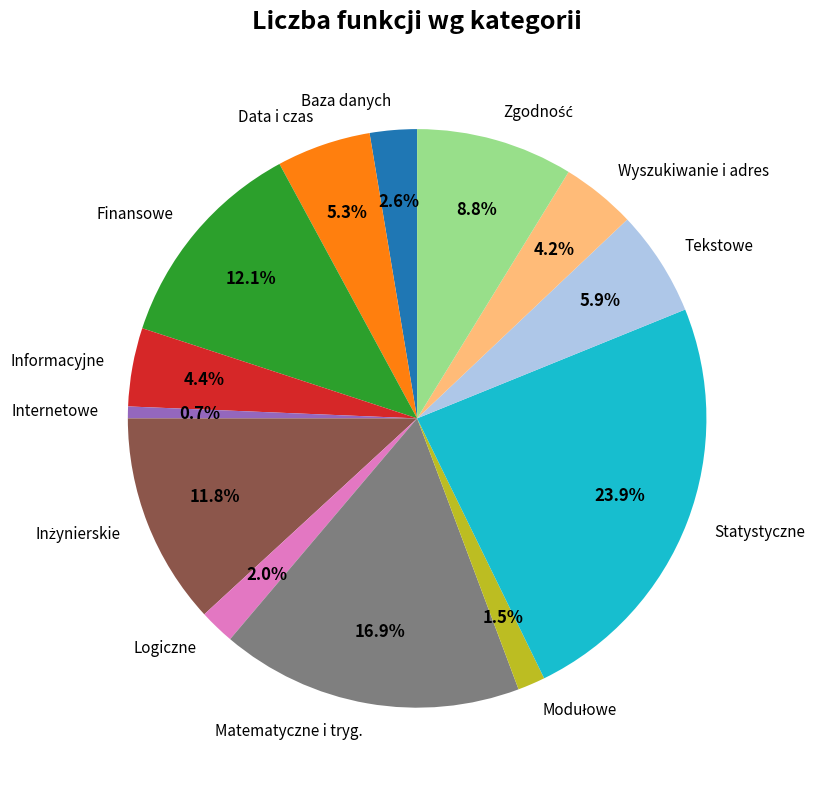

Combined, do Statystyczne and Tekstowe account for over 50%?

No